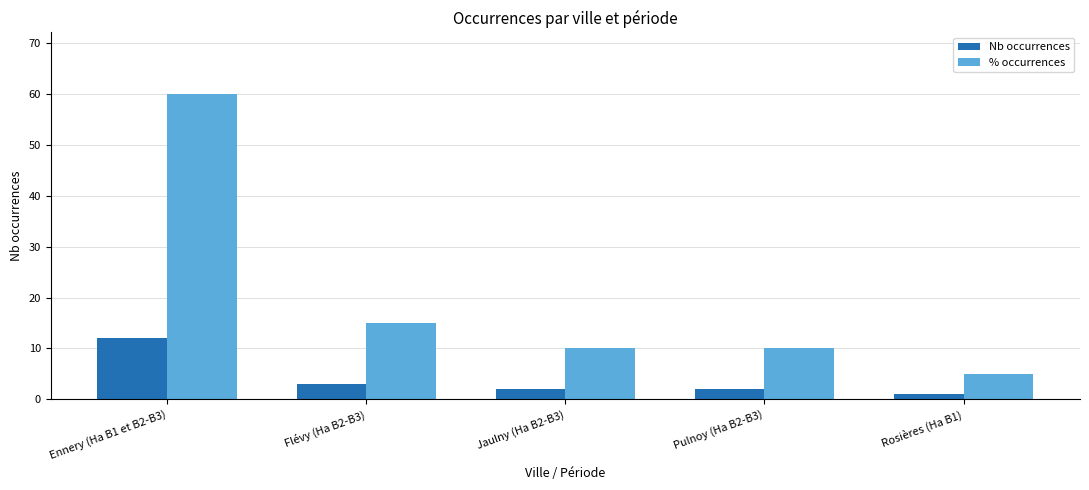

At which category does the chart reach its minimum across all series?

Rosières (Ha B1)